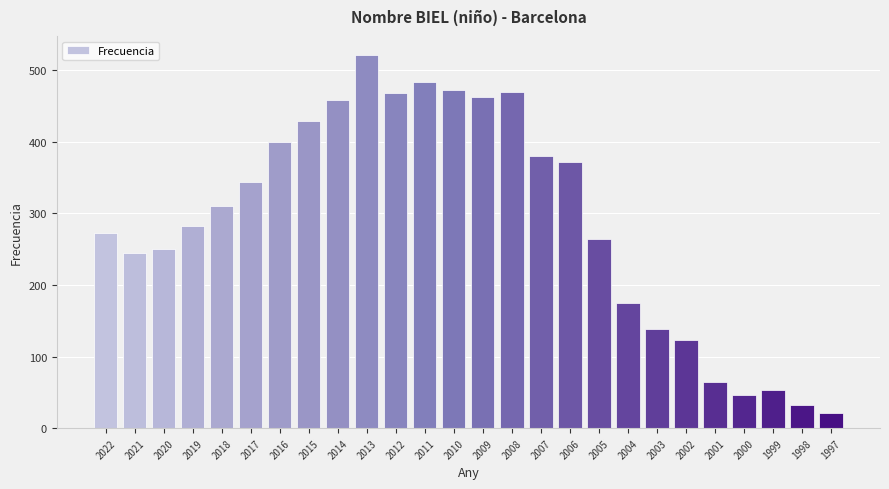

Which has a higher value, 2017 or 2007?

2007